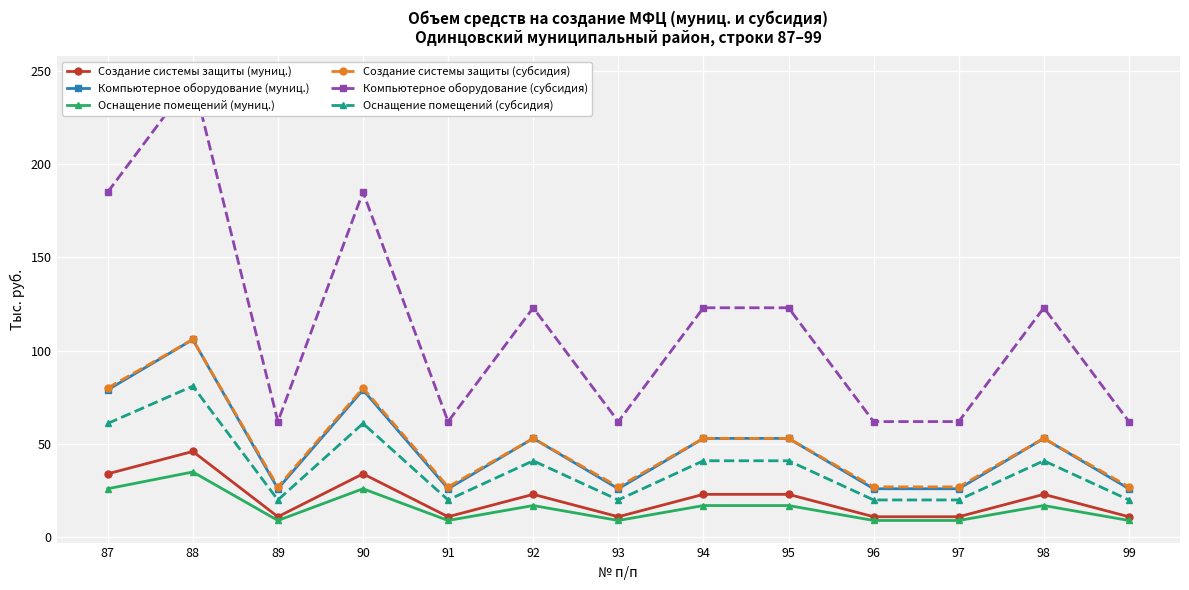

Count the number of data series in this chart.

6